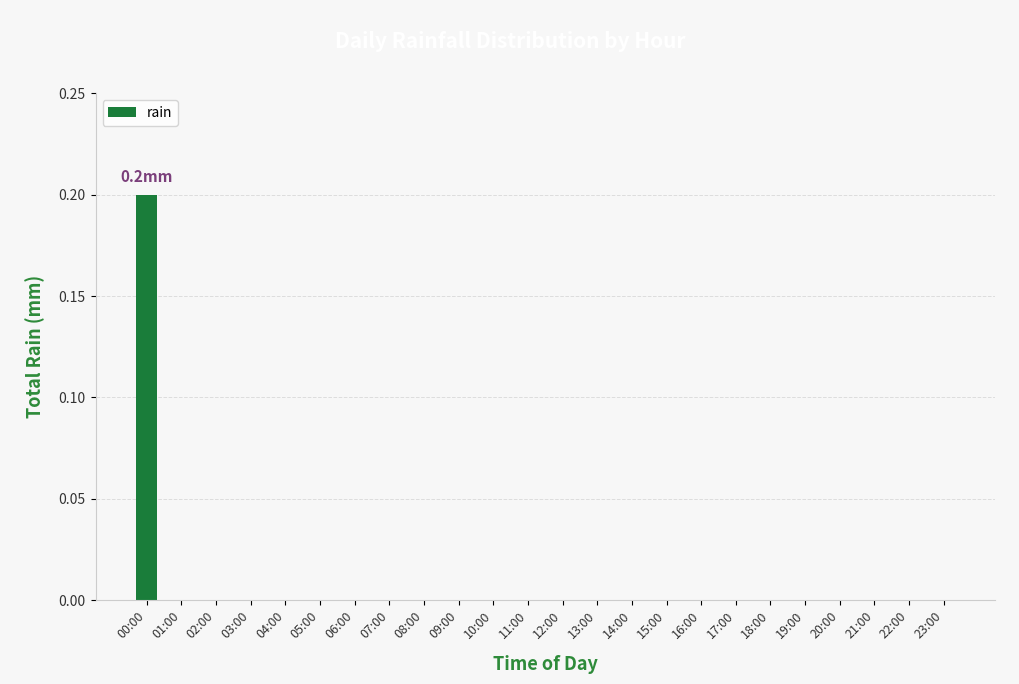

Is it true that the value at 12:00 is 0.0?

True